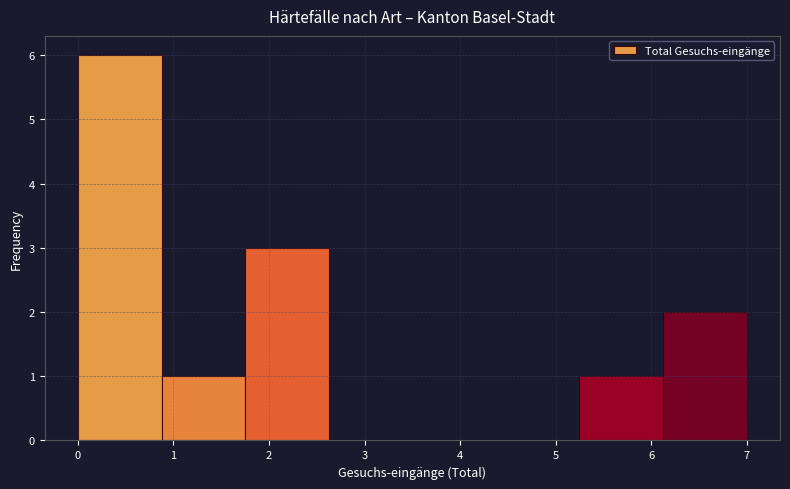

Reading left to right, list every bar in this chart as the range it spans on the x-axis followed by its height. Neither the bar edges nor the heights are printed on the chart, so give them approximately, as read against the axes.

0.0 to 0.9: 6
0.9 to 1.8: 1
1.8 to 2.6: 3
2.6 to 3.5: 0
3.5 to 4.4: 0
4.4 to 5.3: 0
5.3 to 6.1: 1
6.1 to 7.0: 2